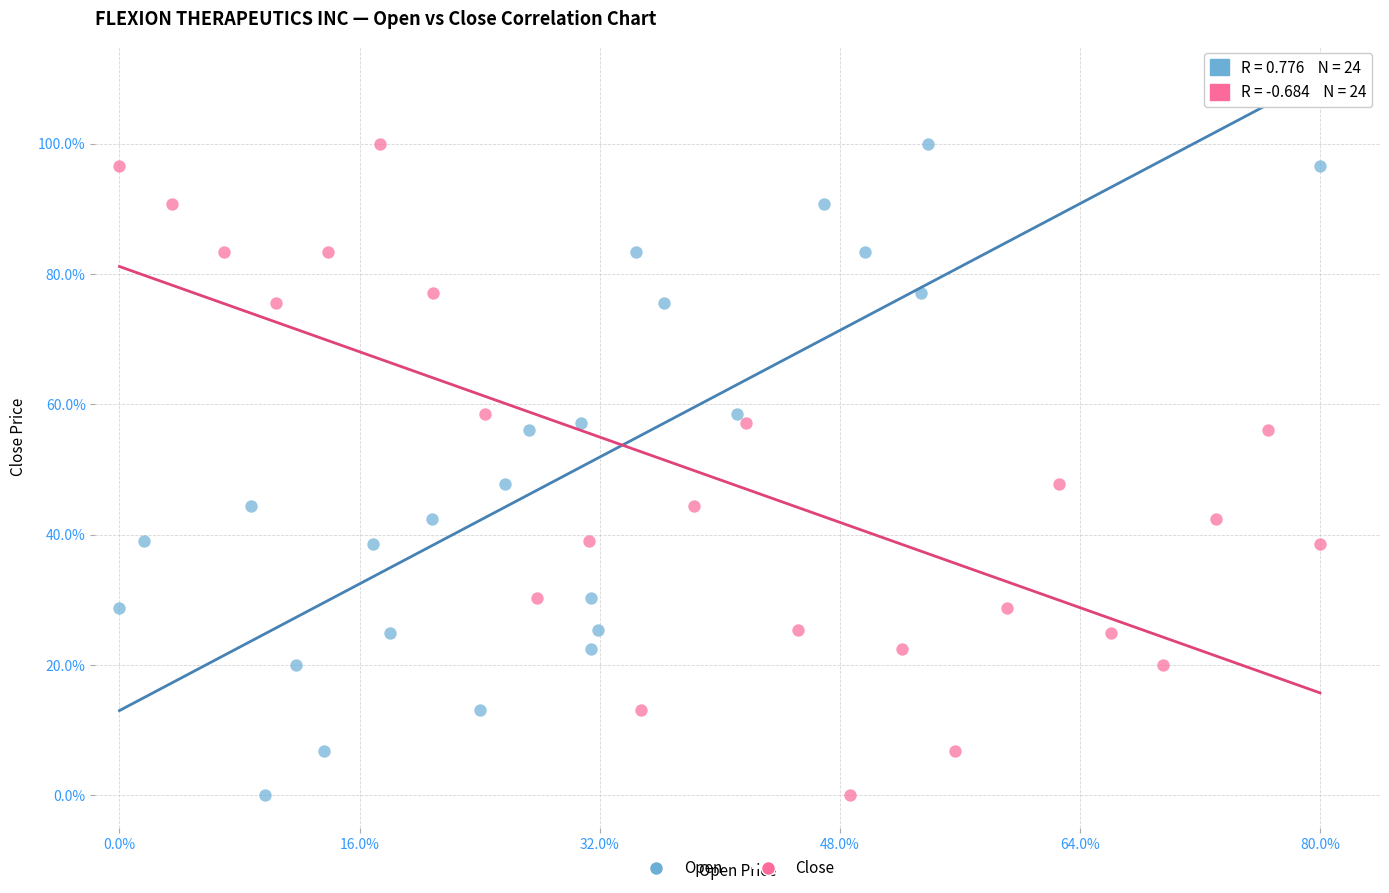

What are all the series names shown in the legend?

Open, Close